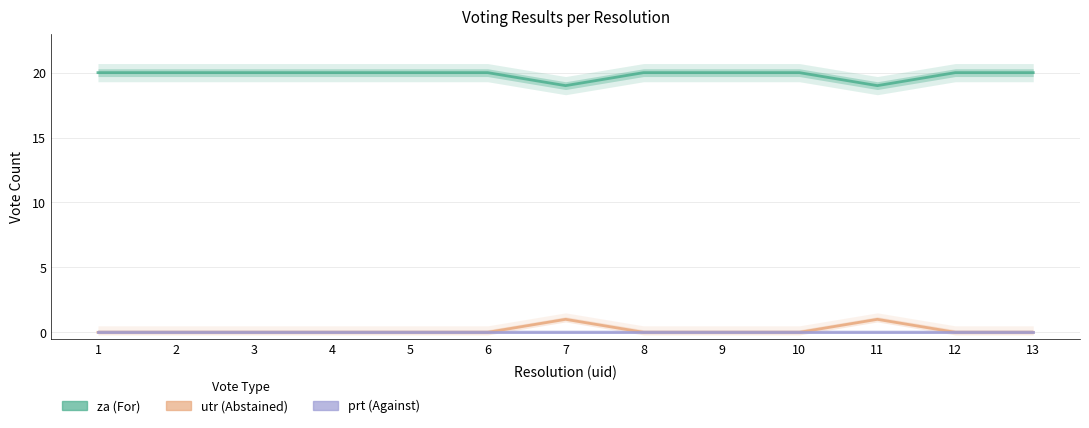

What is the spread (max minus min) of values at 4?

20